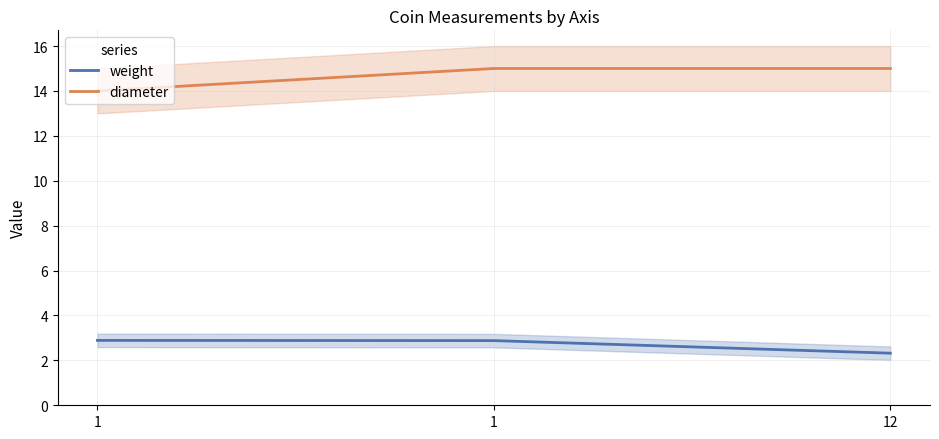

What is the sum of the weight values at 12 and 1?

5.2